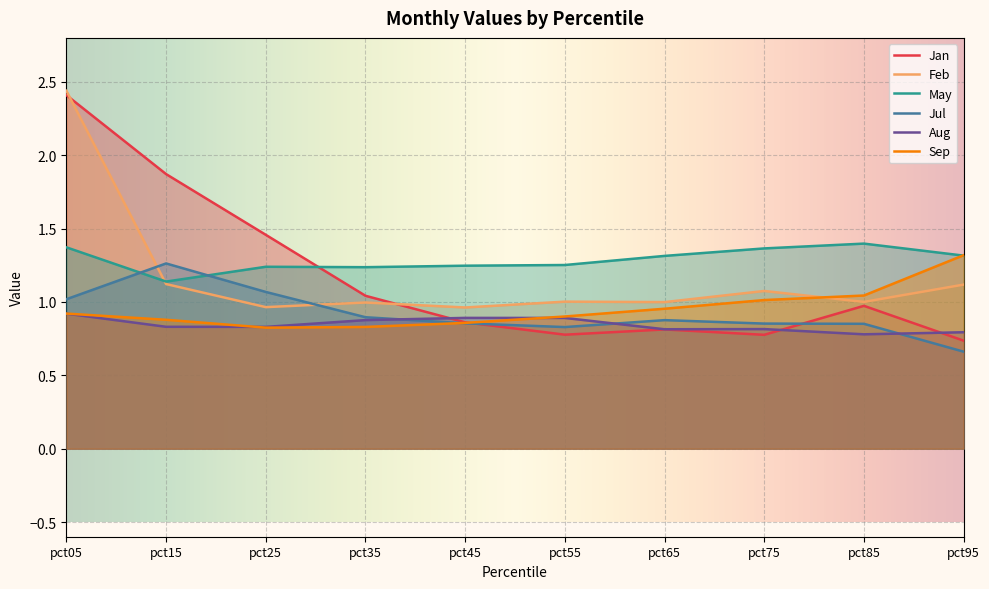

Which series has the largest total across all categories?

May